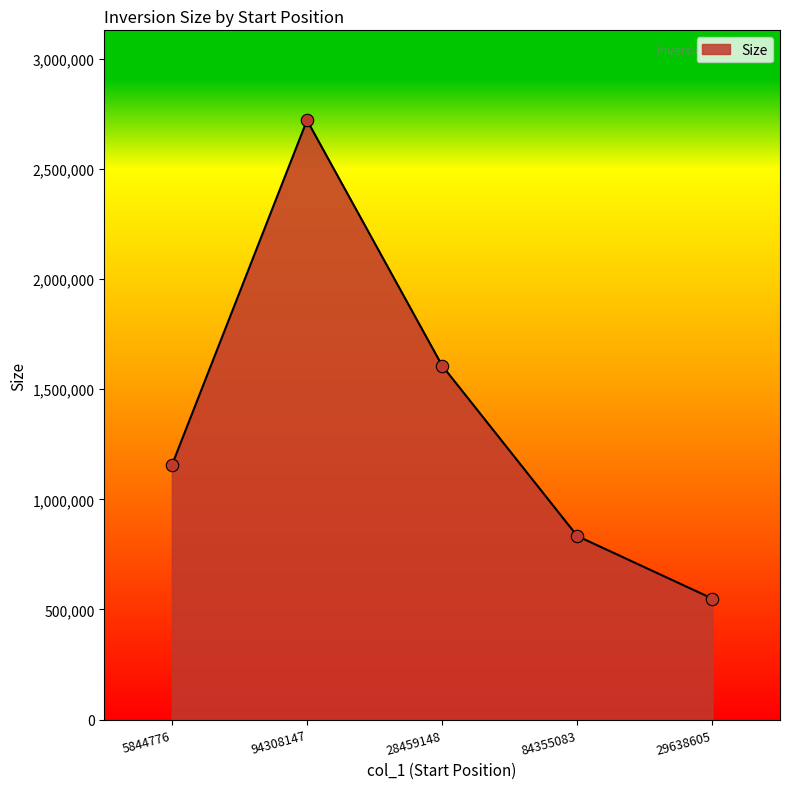

What is the ratio of the value at 94308147 to the value at 84355083?

3.3